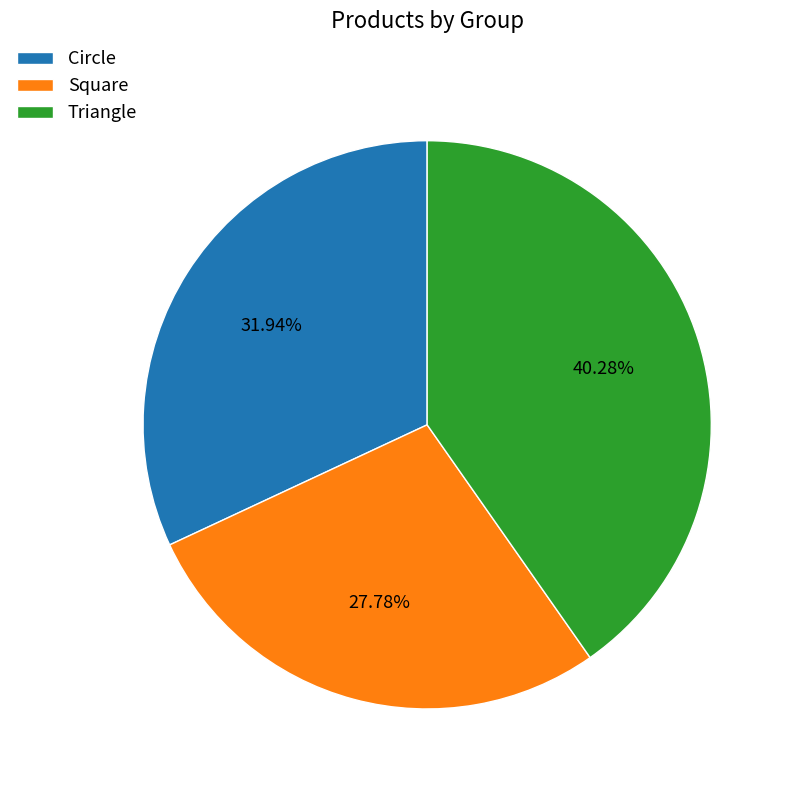

Rank the categories by value from highest to lowest.

Triangle, Circle, Square